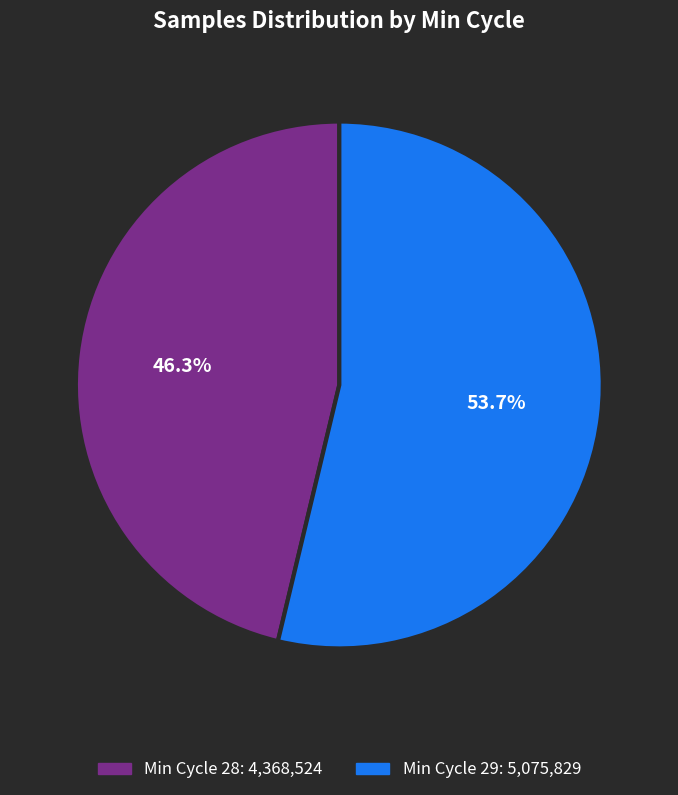

Does any single category account for the majority?

Yes